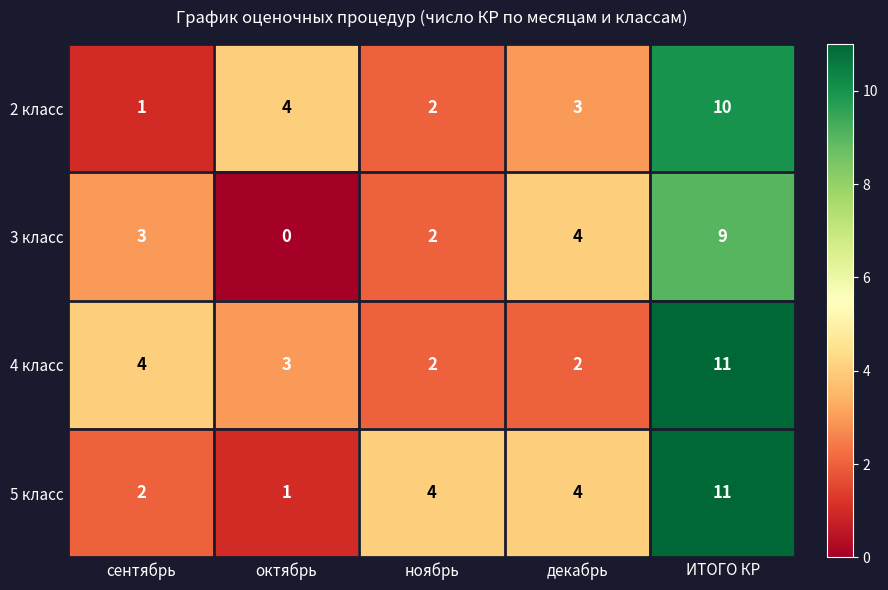

How many 4 класс values are between 2 and 4?

4